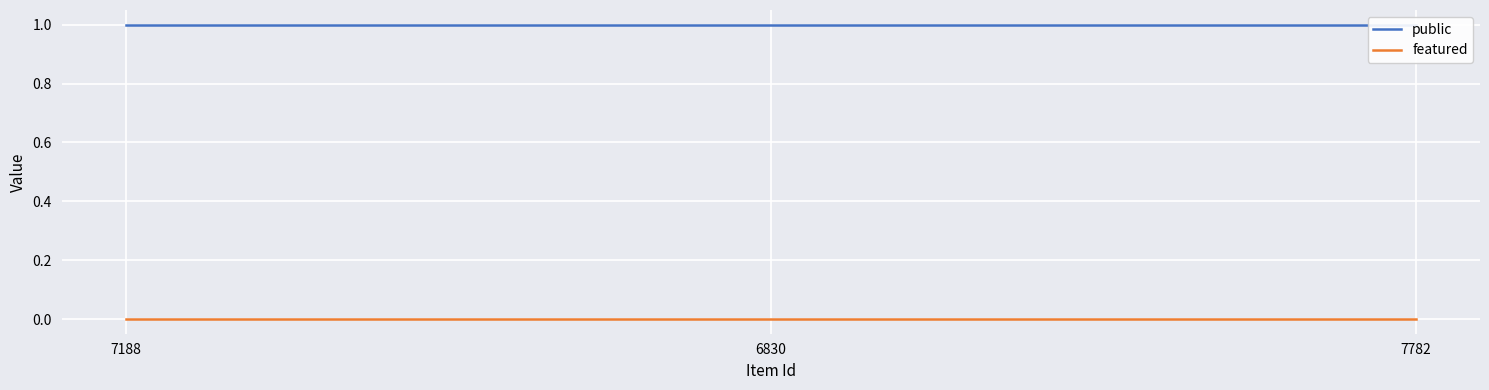

What is the lowest value of the public series?

1